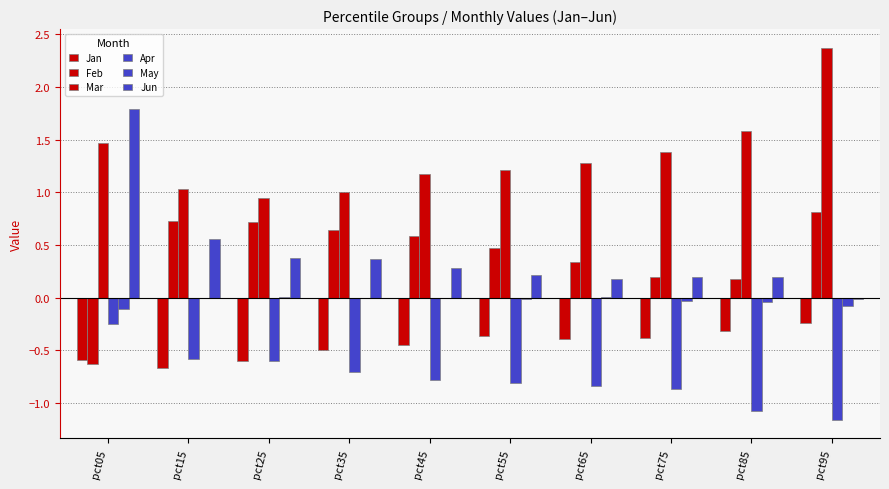

How many data points does each series have?

10